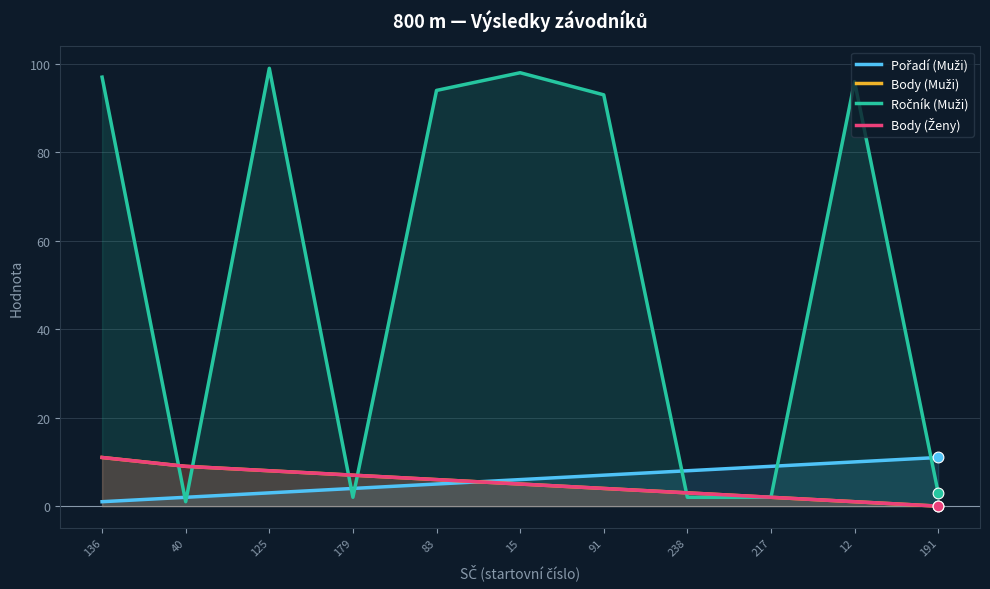

Which series has the widest spread of Y values?

Ročník (Muži)